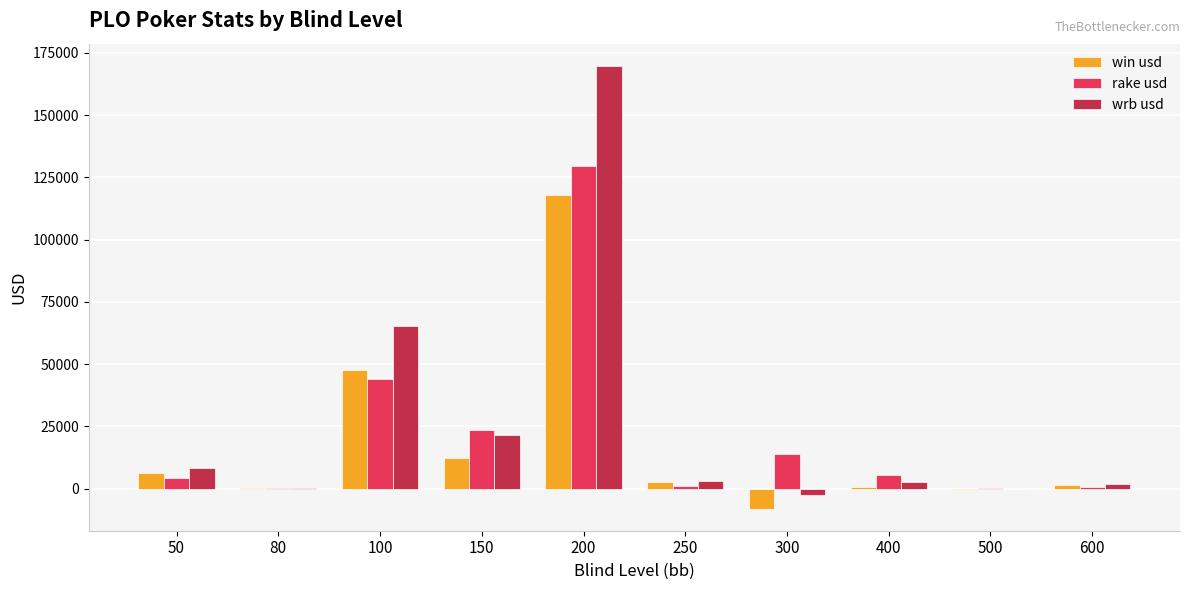

Are the bars grouped side by side (vs. stacked)?

Yes